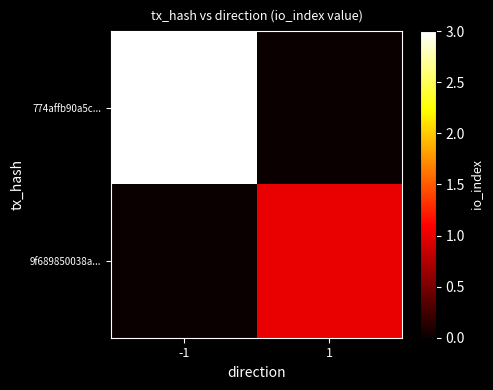

Which series has the largest range (max minus min)?

774affb90a5c...